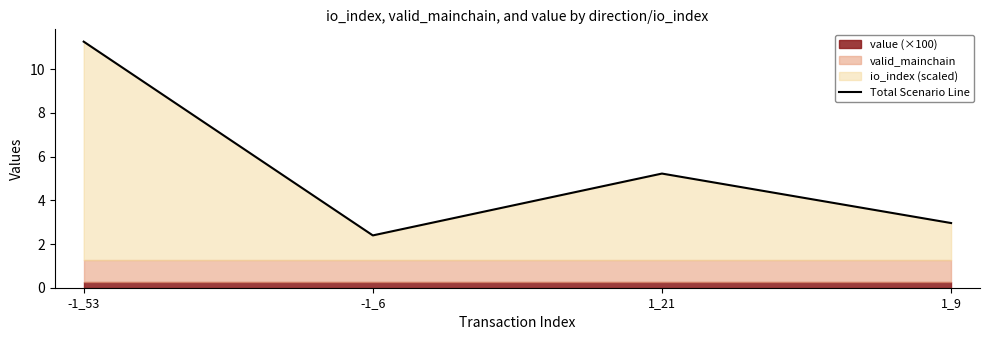

Where is the data nearest to the value 6?

1_21